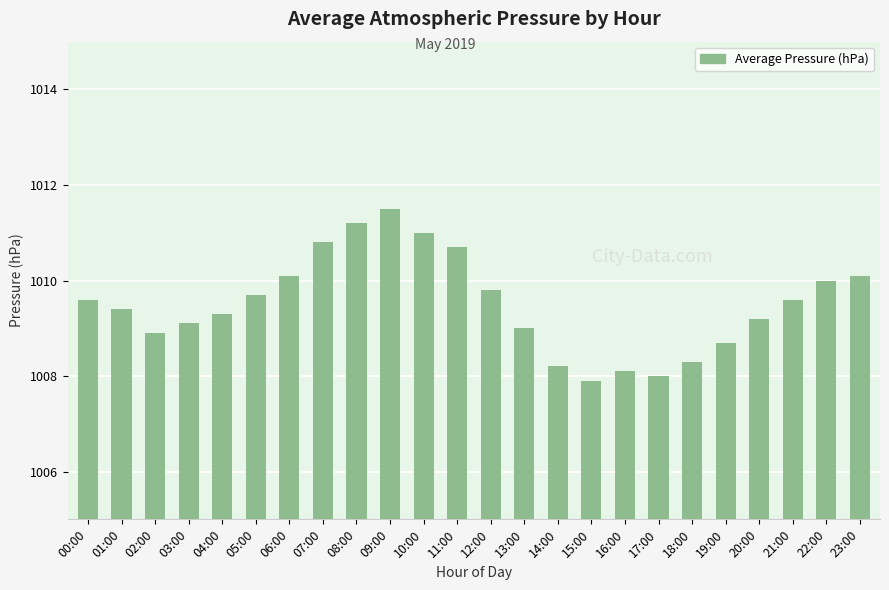

Reading right to left, what are all the values shown in this chart?

23:00=1010.1	22:00=1010.0	21:00=1009.6	20:00=1009.2	19:00=1008.7	18:00=1008.3	17:00=1008.0	16:00=1008.1	15:00=1007.9	14:00=1008.2	13:00=1009.0	12:00=1009.8	11:00=1010.7	10:00=1011.0	09:00=1011.5	08:00=1011.2	07:00=1010.8	06:00=1010.1	05:00=1009.7	04:00=1009.3	03:00=1009.1	02:00=1008.9	01:00=1009.4	00:00=1009.6